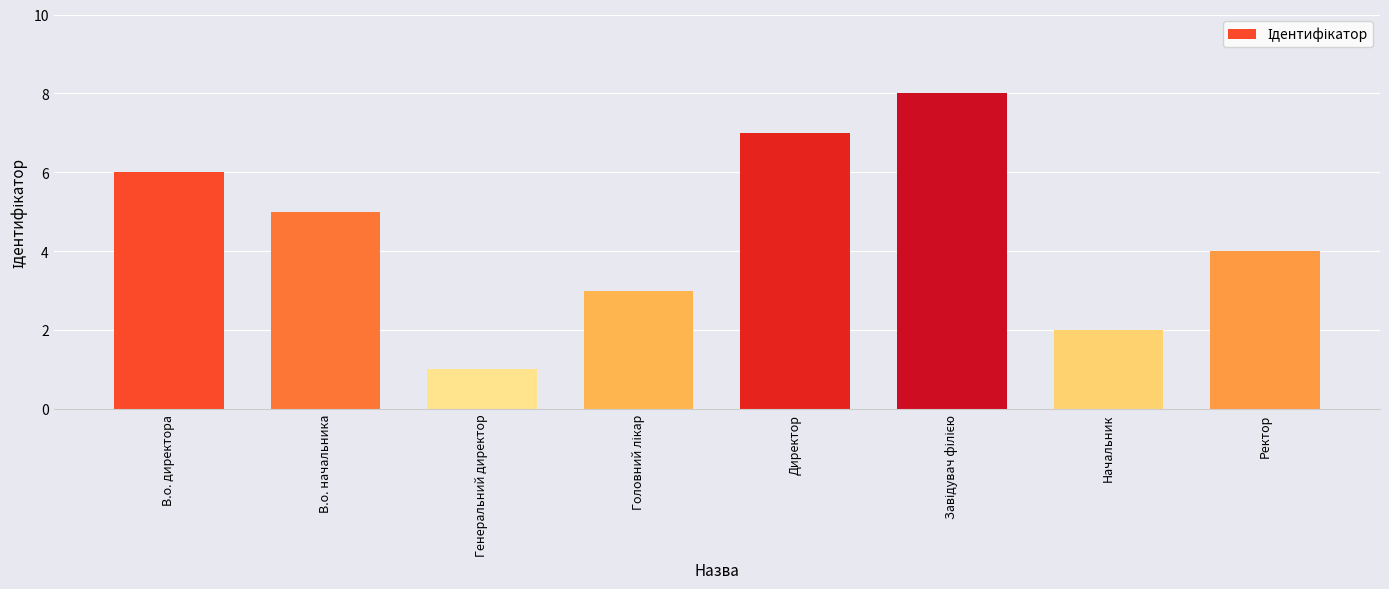

What is the minimum value shown in the chart?

1